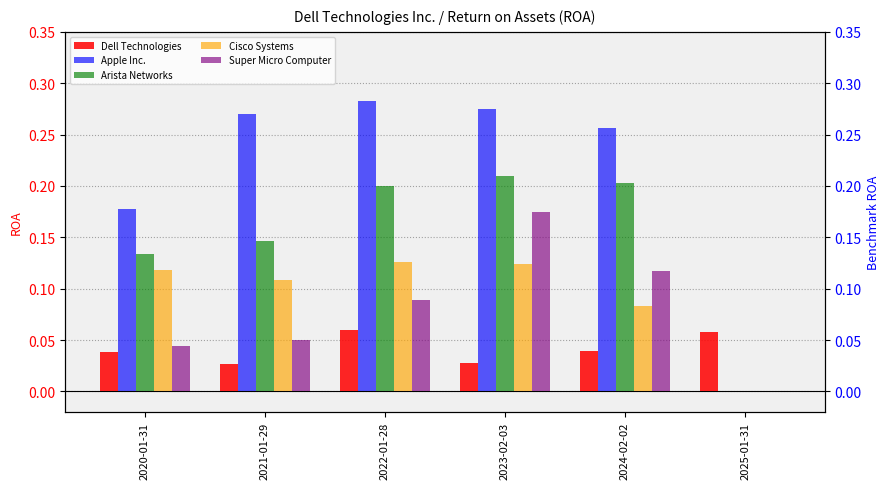

At which category is the sum across all series the highest?

2023-02-03